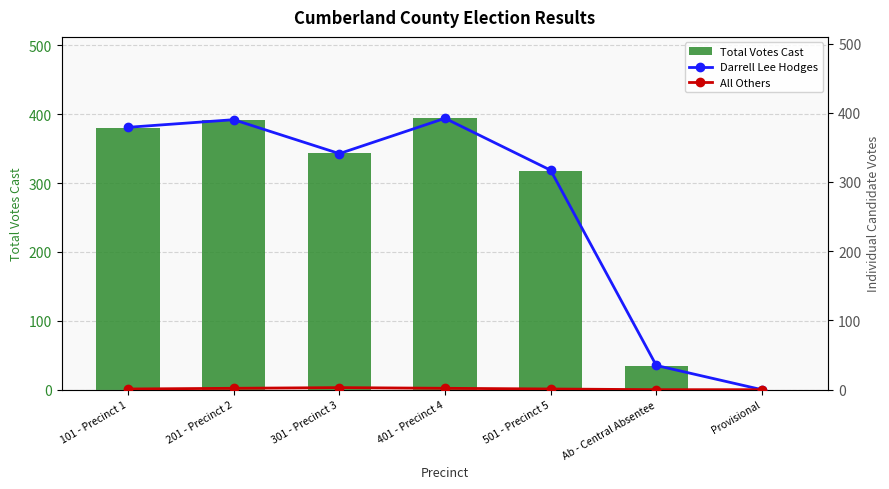

What is the difference between the highest and lowest values at 101 - Precinct 1?

379